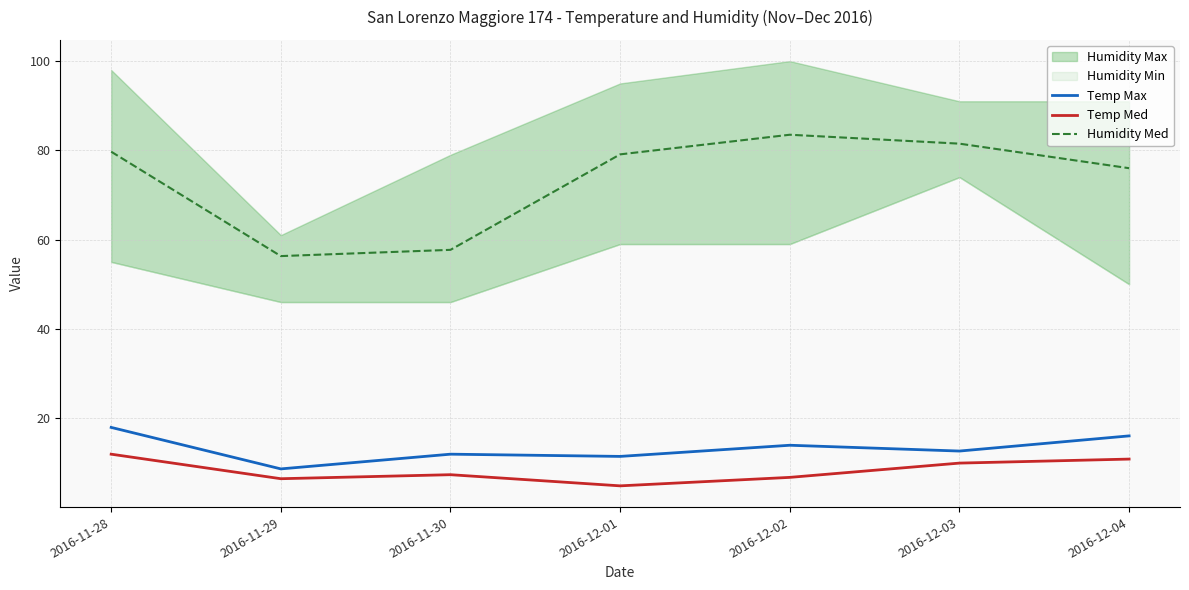

At how many categories does at least one series exceed 31?

7